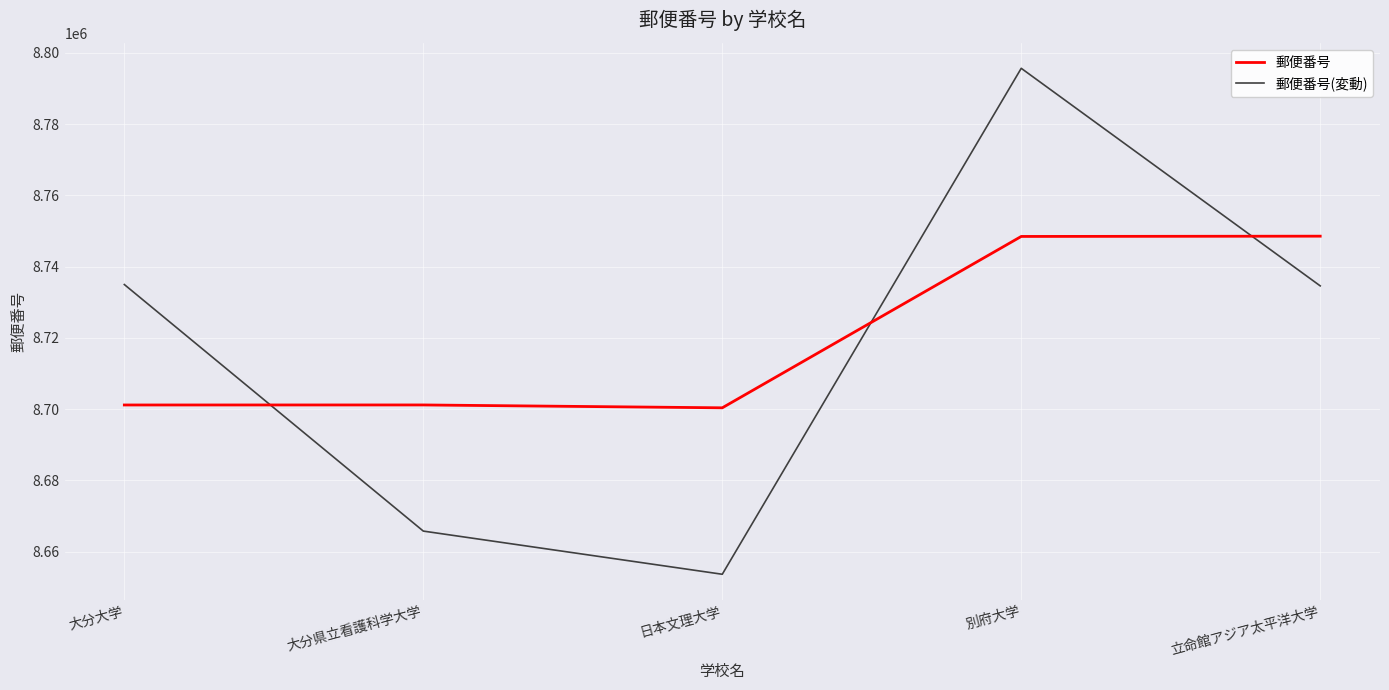

True or false: 郵便番号(変動) has a value of 8653675 at 日本文理大学.

True